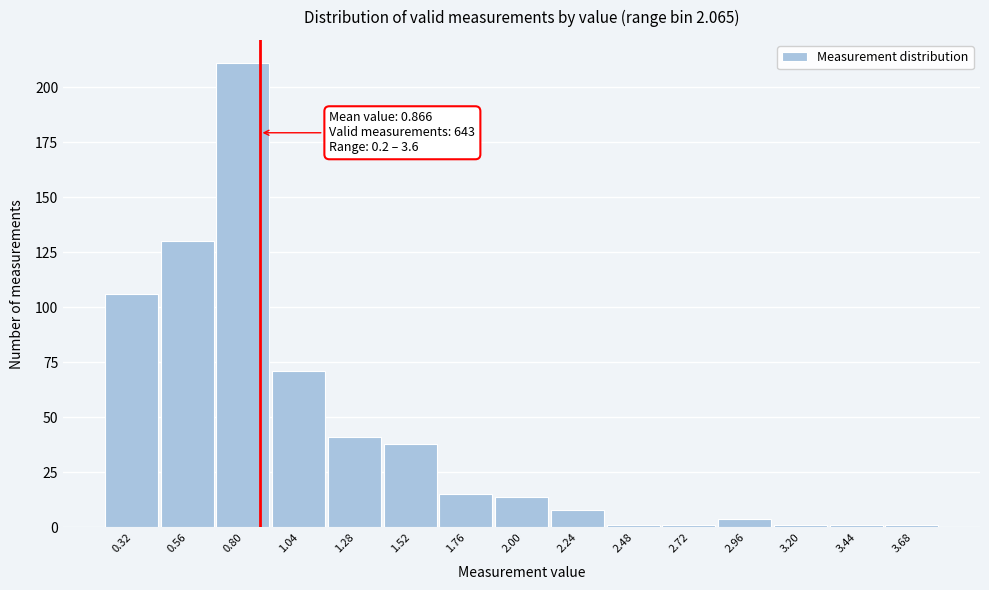

Which range on the x-axis has the tallest bar?

0.68 to 0.92